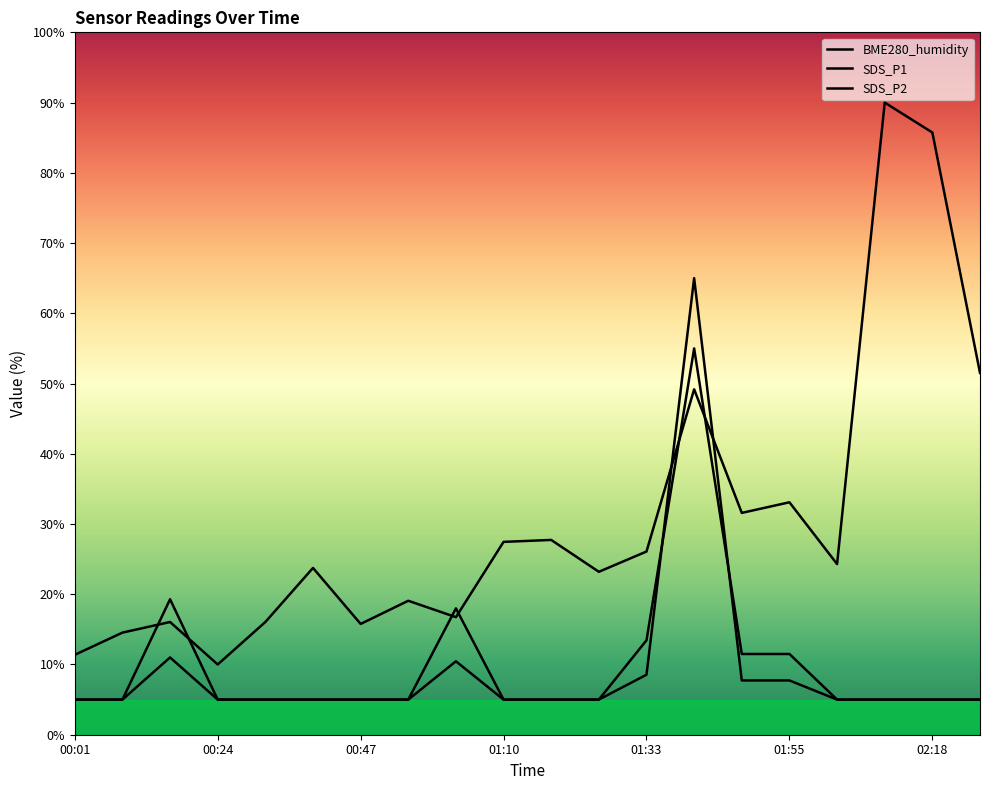

What is the spread (max minus min) of values at 01:40?

15.8